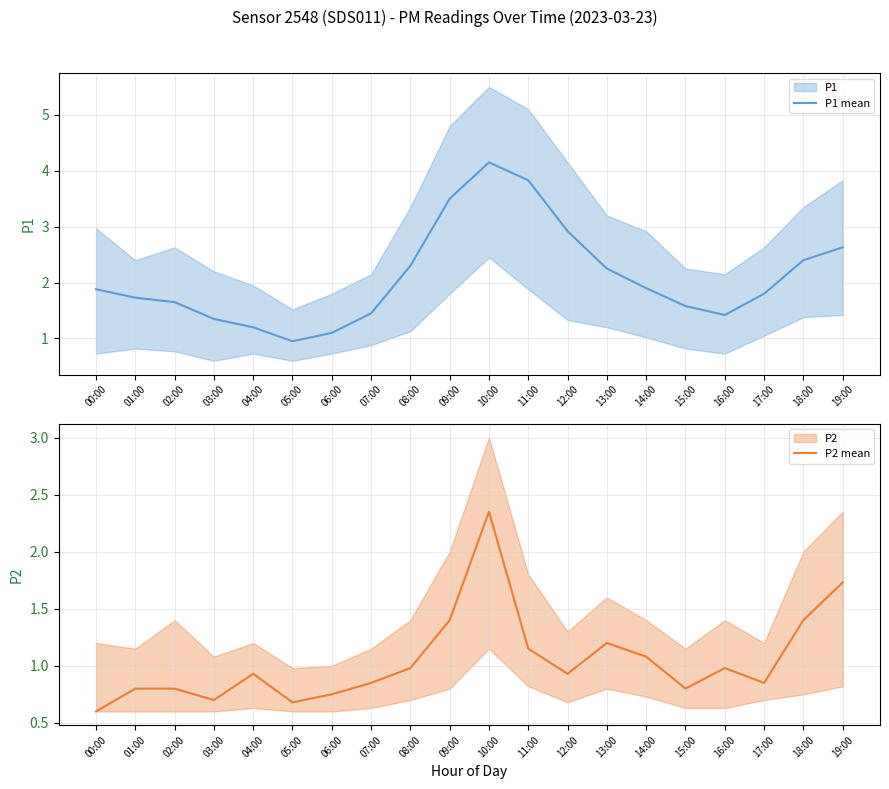

True or false: P1 mean and P2 mean cross at least once.

False